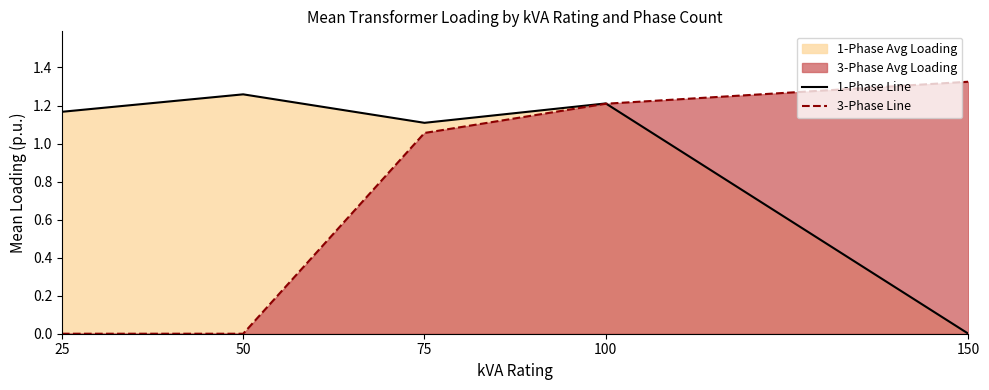

How many data points does each series have?

5